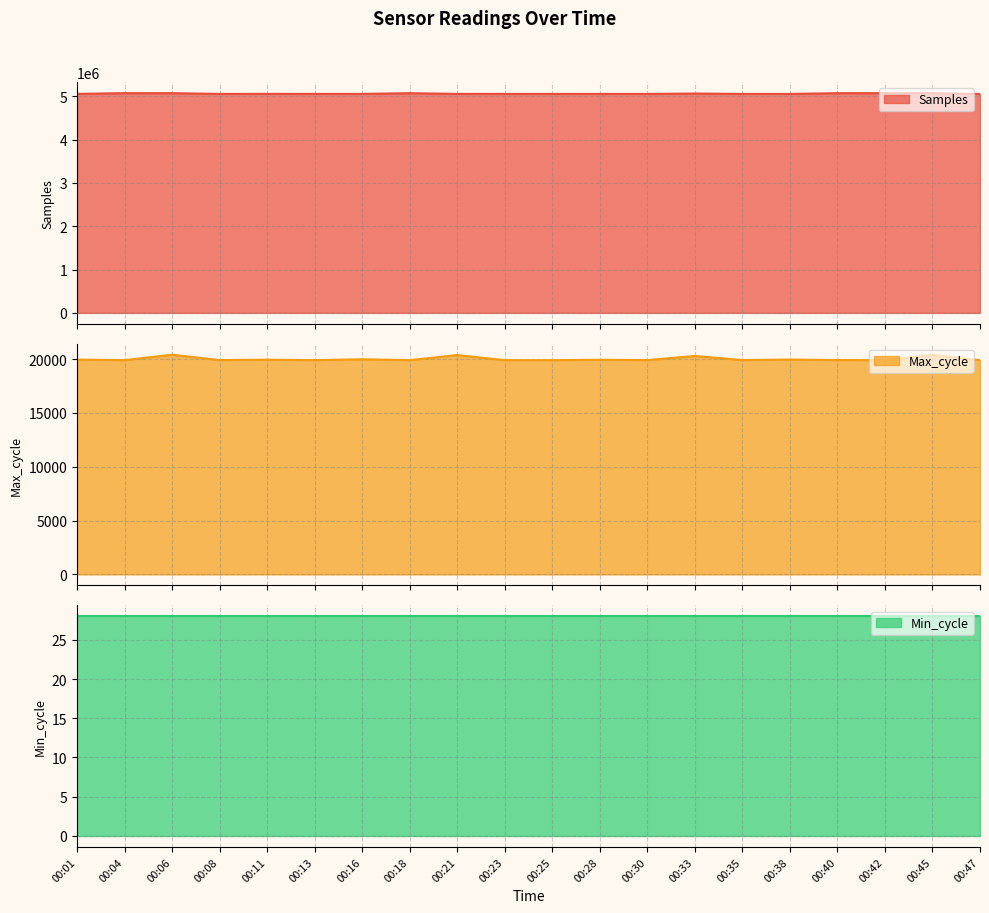

At which label is Max_cycle closest to 20162?

00:33